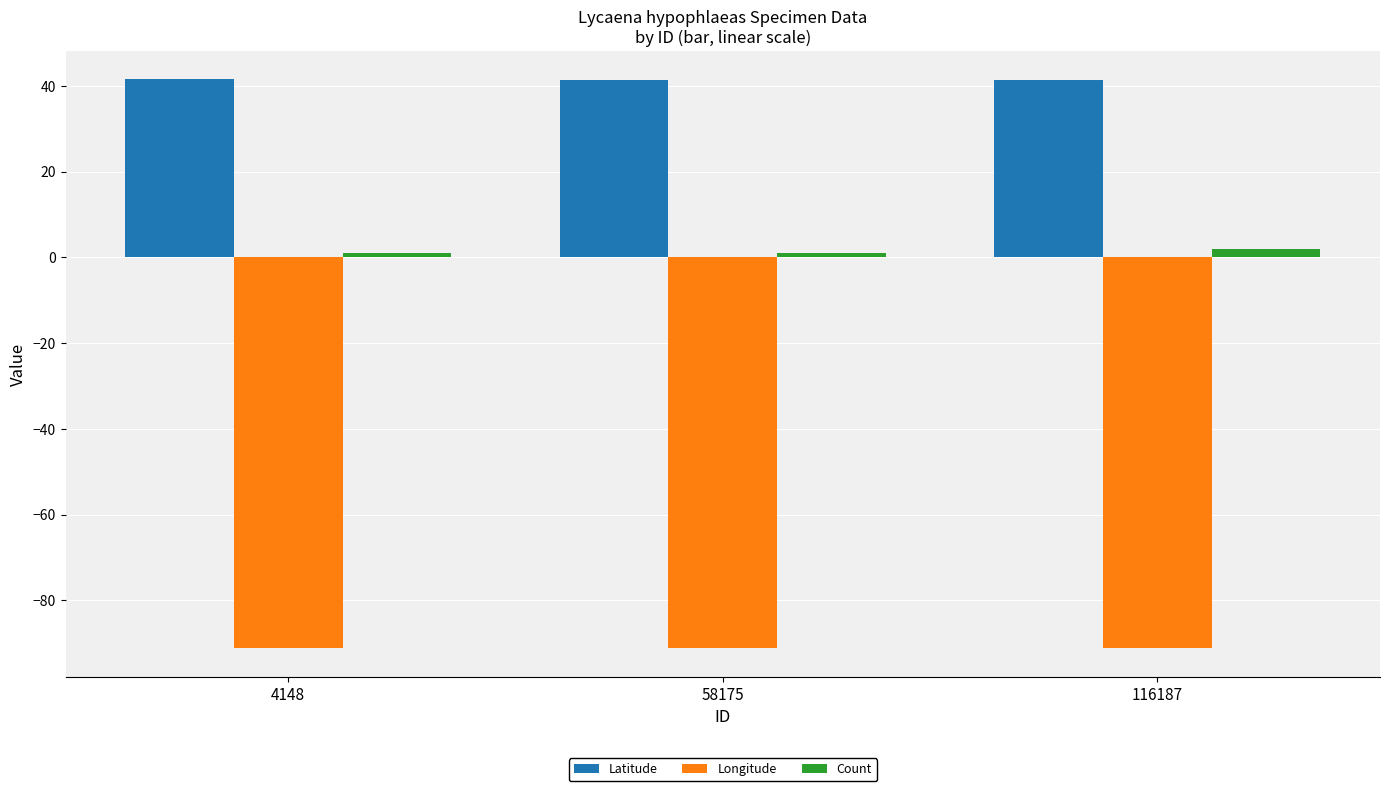

Reading right to left, what are all the values shown in this chart?

Latitude: 116187=41.5	58175=41.5	4148=41.5
Longitude: 116187=-91.1	58175=-91.1	4148=-91.1
Count: 116187=2.0	58175=1.0	4148=1.0